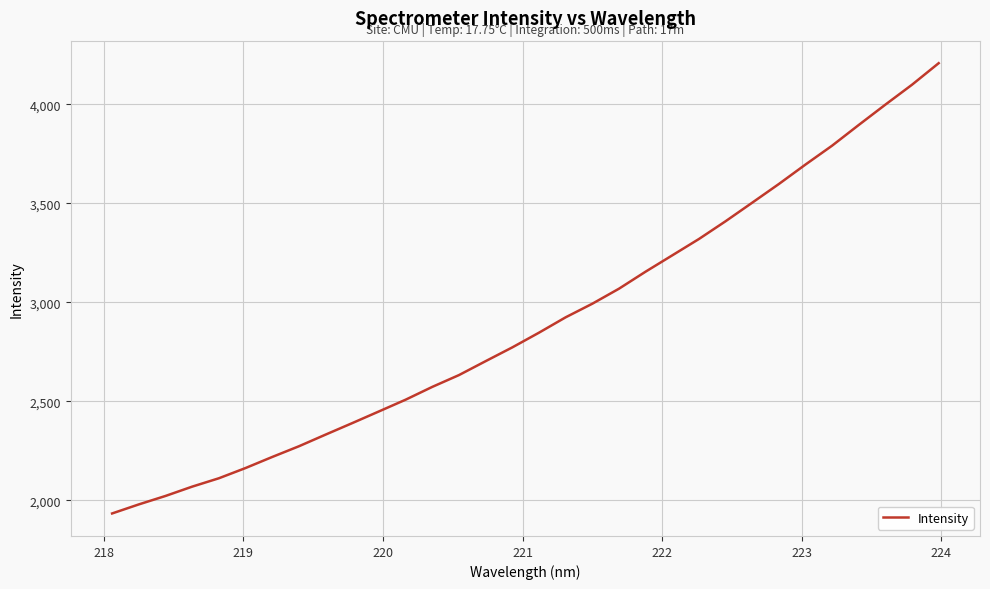

What is the difference between the maximum and minimum values?

2274.0